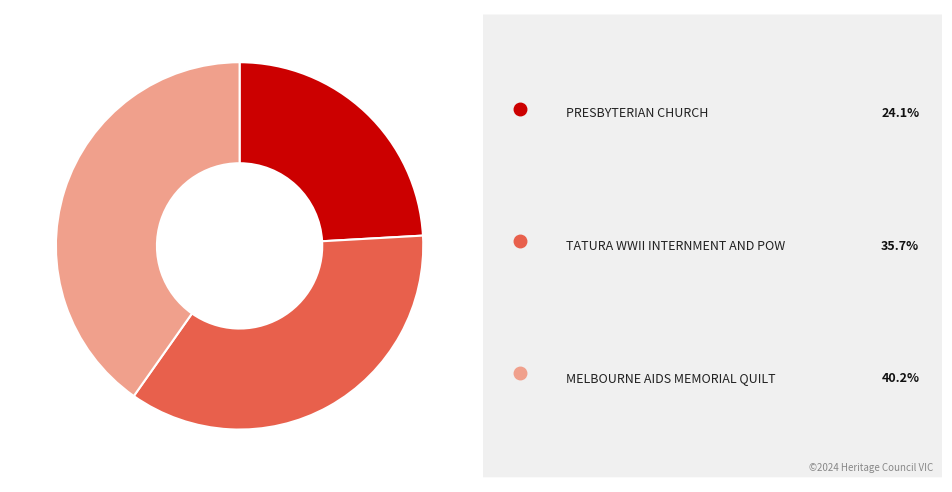

Is there a majority slice in this chart?

No